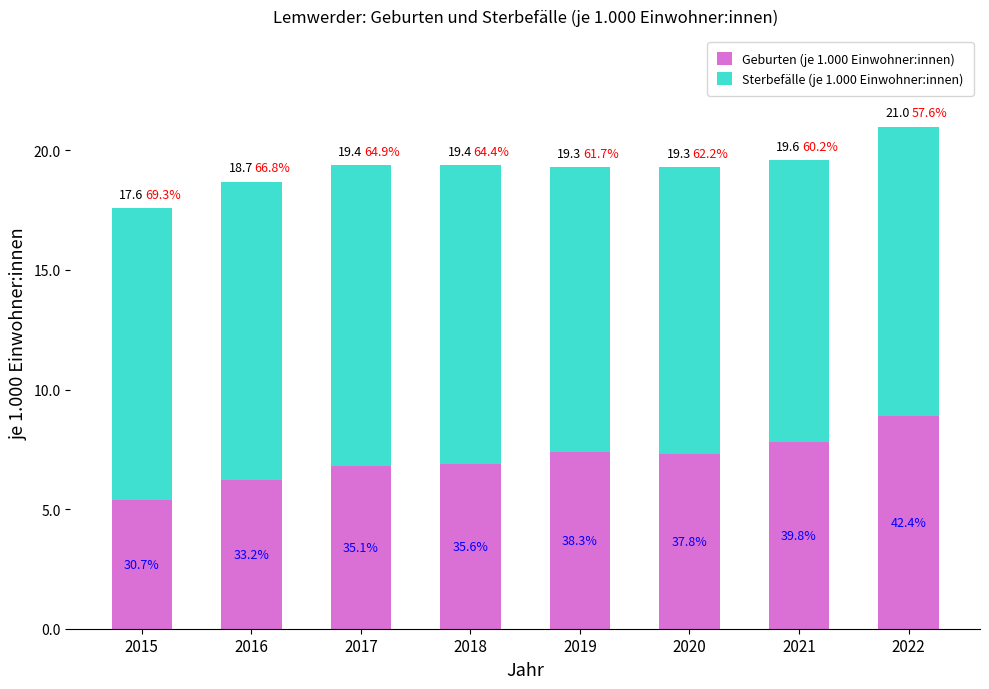

Are the bars grouped side by side (vs. stacked)?

No